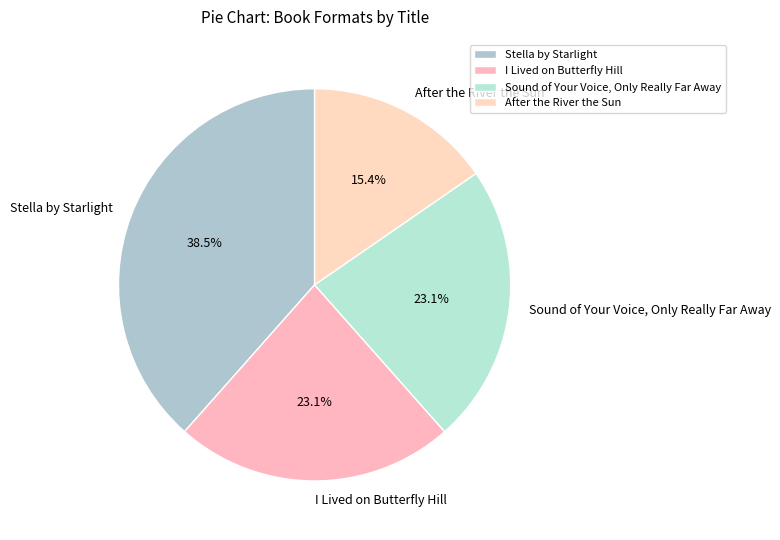

What percentage is the Sound of Your Voice, Only Really Far Away slice, to the nearest percent?

23%